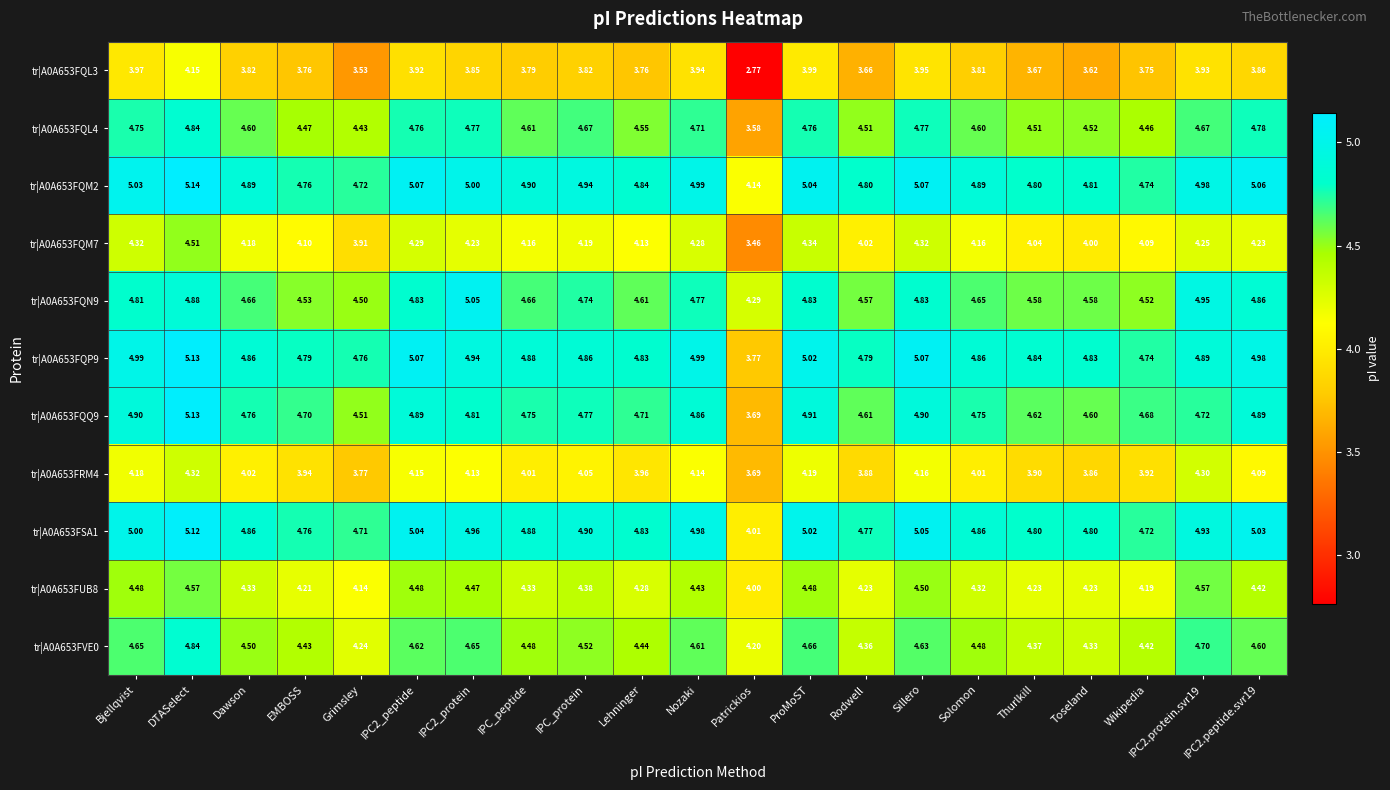

At which category is the sum across all series the highest?

DTASelect